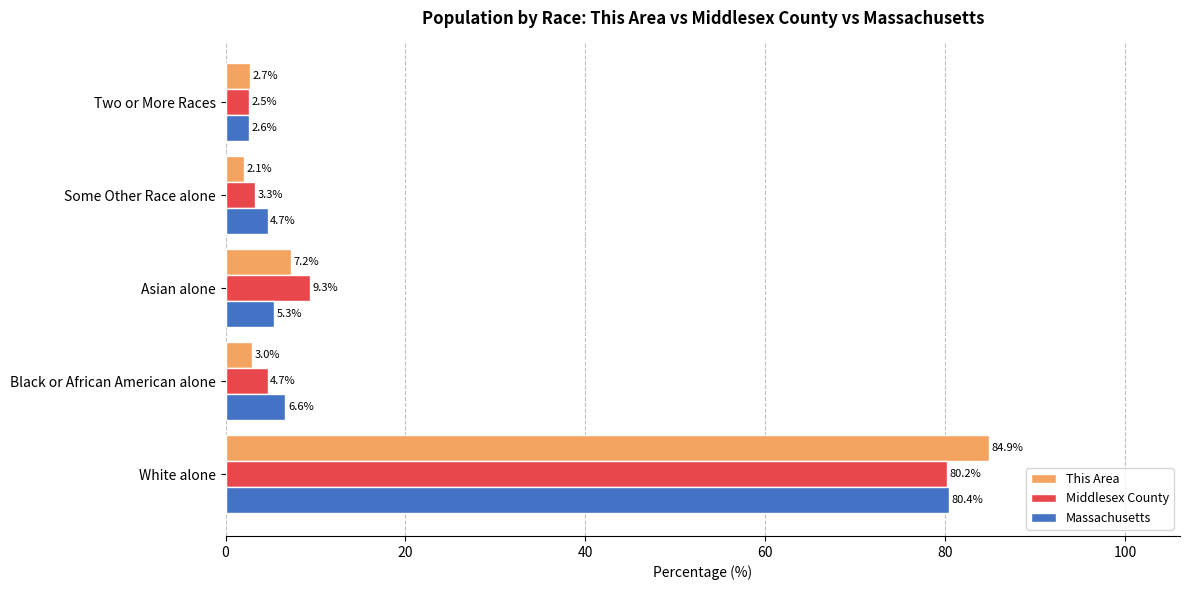

How many data points in Massachusetts are above 5?

3